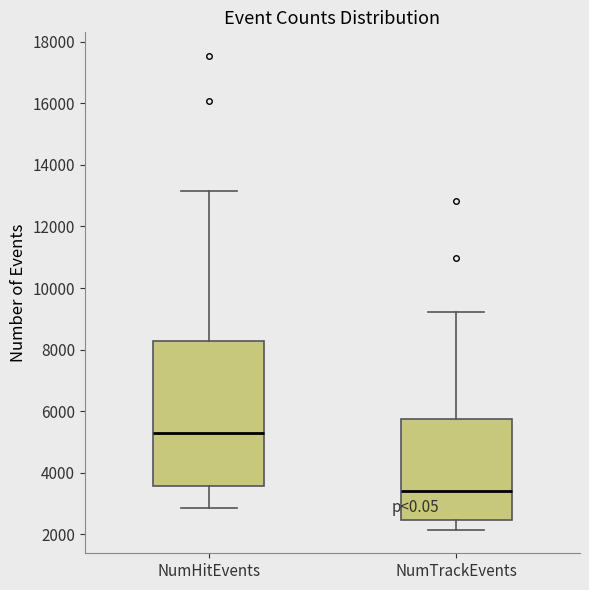

Reading left to right, read every box against the y-axis: the position of its median line, the range the box covers, and the ends of its whiskers. The values are not printed on the chart, so give them approximately, as read against the axis.

NumHitEvents: median 5200, box 3600 to 8200, whiskers 2800 to 13200
NumTrackEvents: median 3400, box 2400 to 5800, whiskers 2200 to 9200